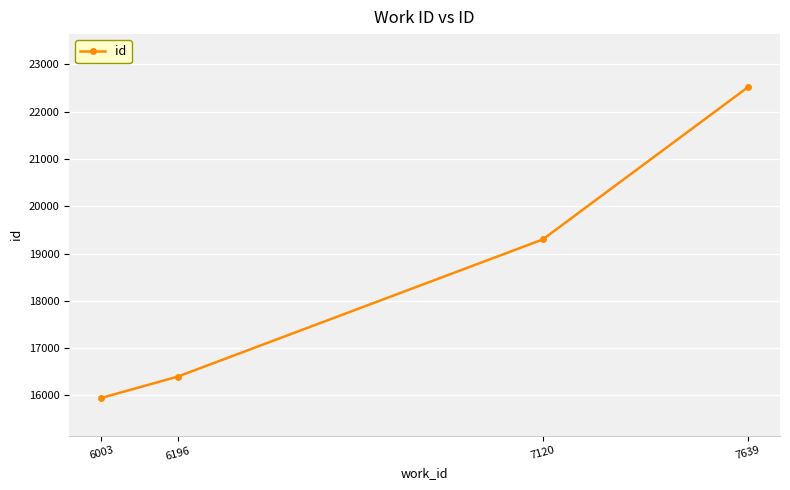

List the labels in order of value, smallest first.

6003, 6196, 7120, 7639